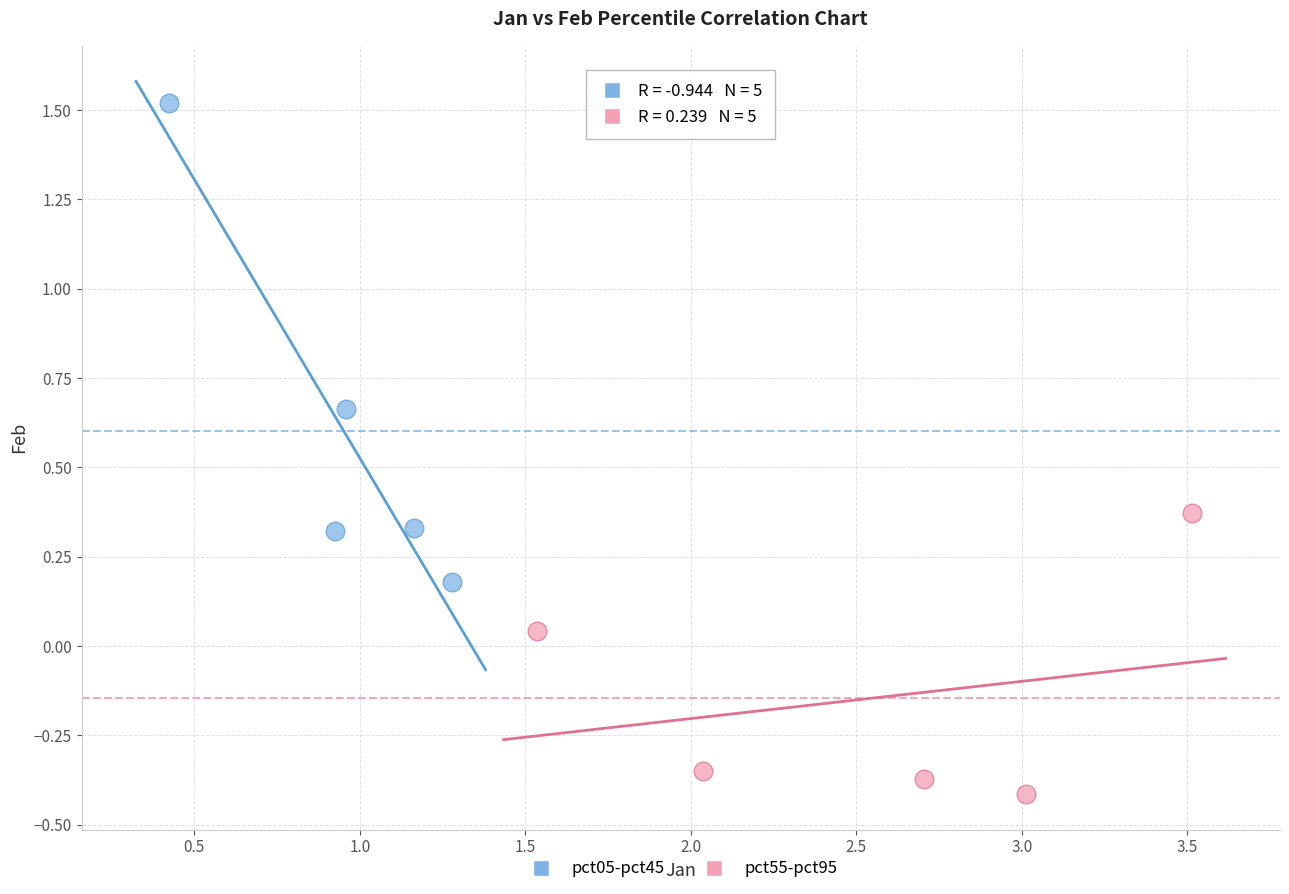

Which series has the largest Y range (max minus min)?

pct05-pct45